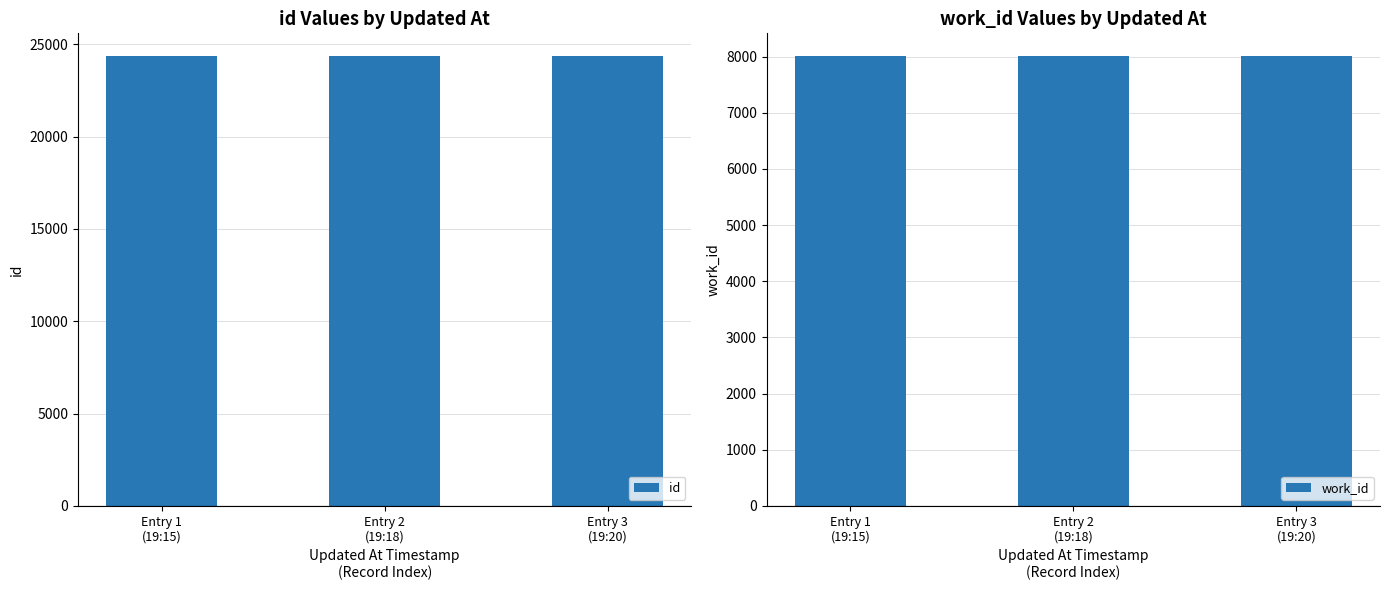

What is the maximum value for id?

24380